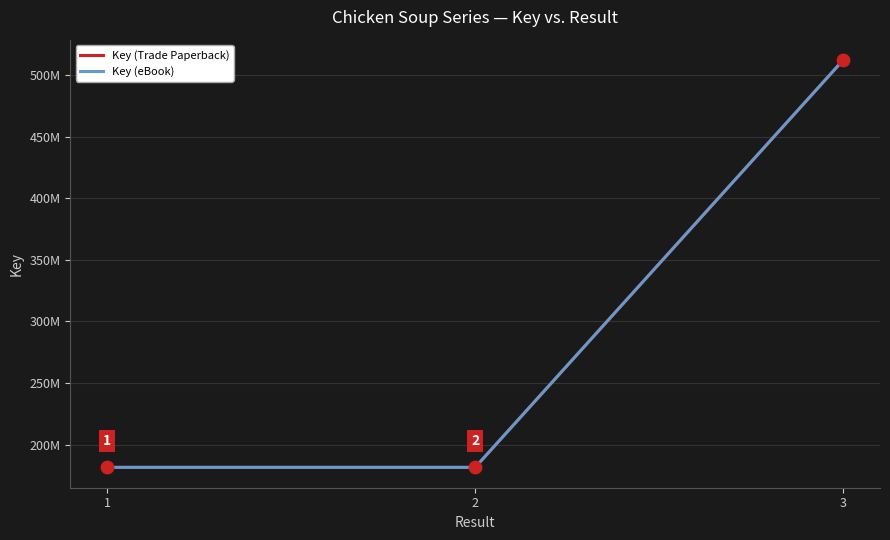

At how many categories does at least one series exceed 364332828?

1